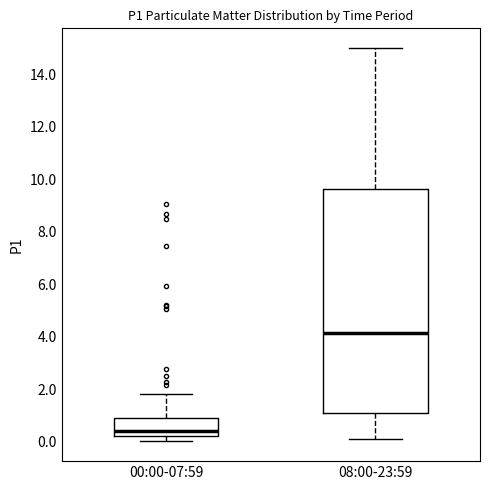

Which box is the tallest, from its lower edge to its upper edge?

08:00-23:59